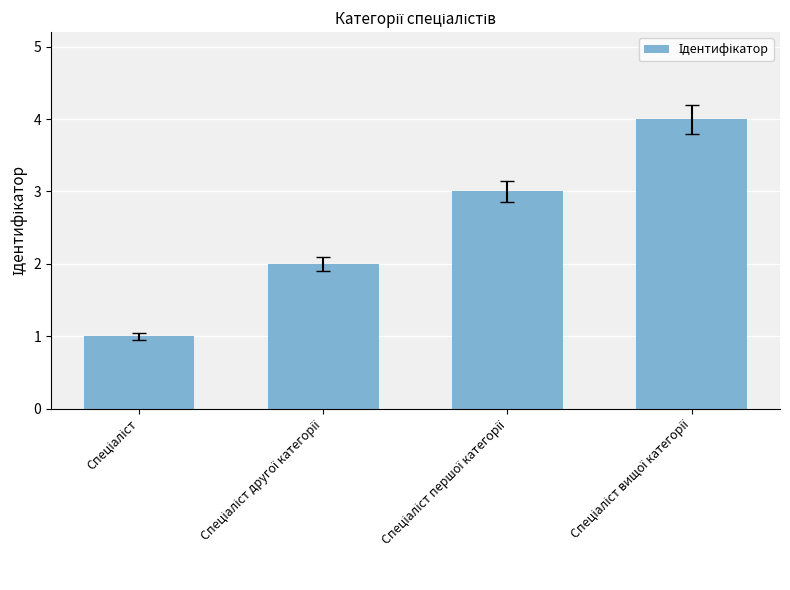

What is the difference between the maximum and minimum values?

3